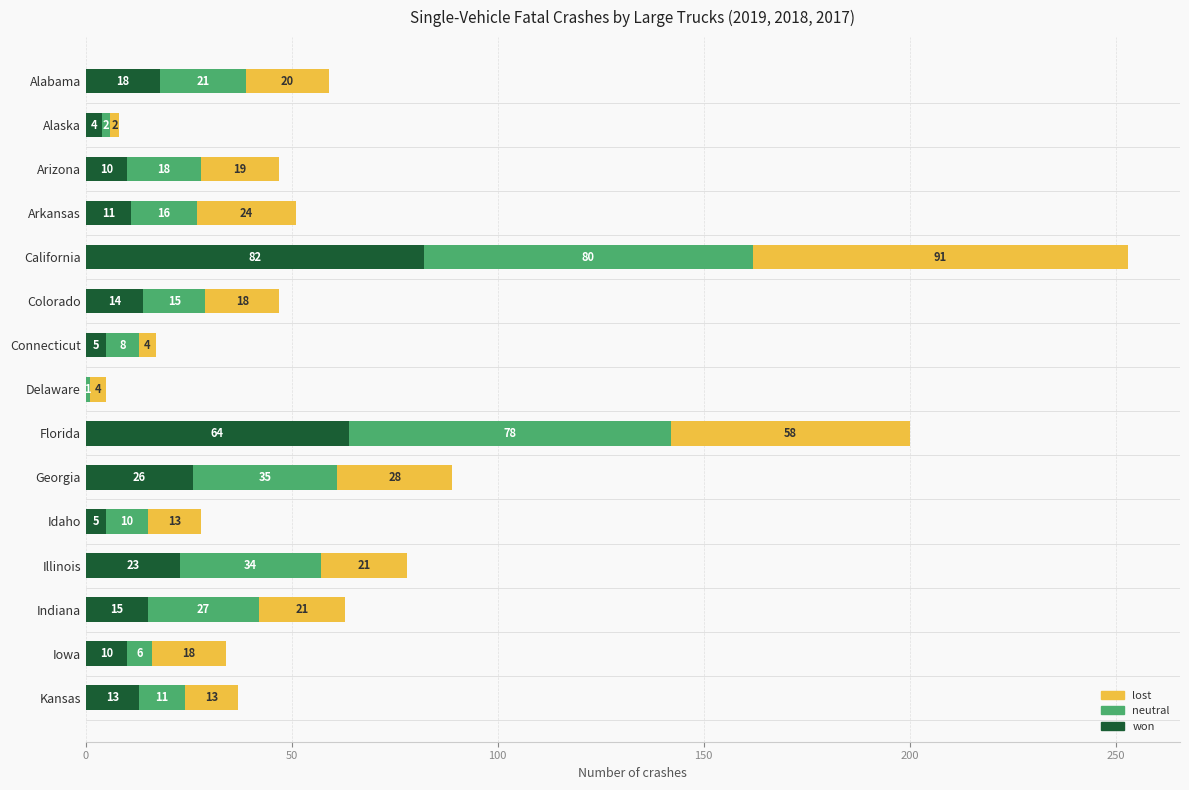

At which label is won closest to 41?

Georgia